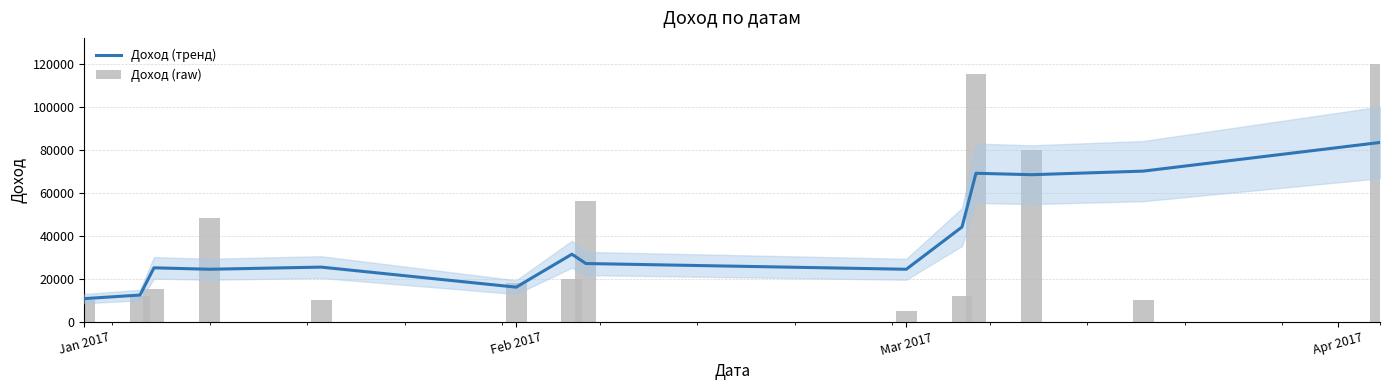

Is the value of Доход (raw) at 9 greater than the value of Доход (тренд) at 5?

No